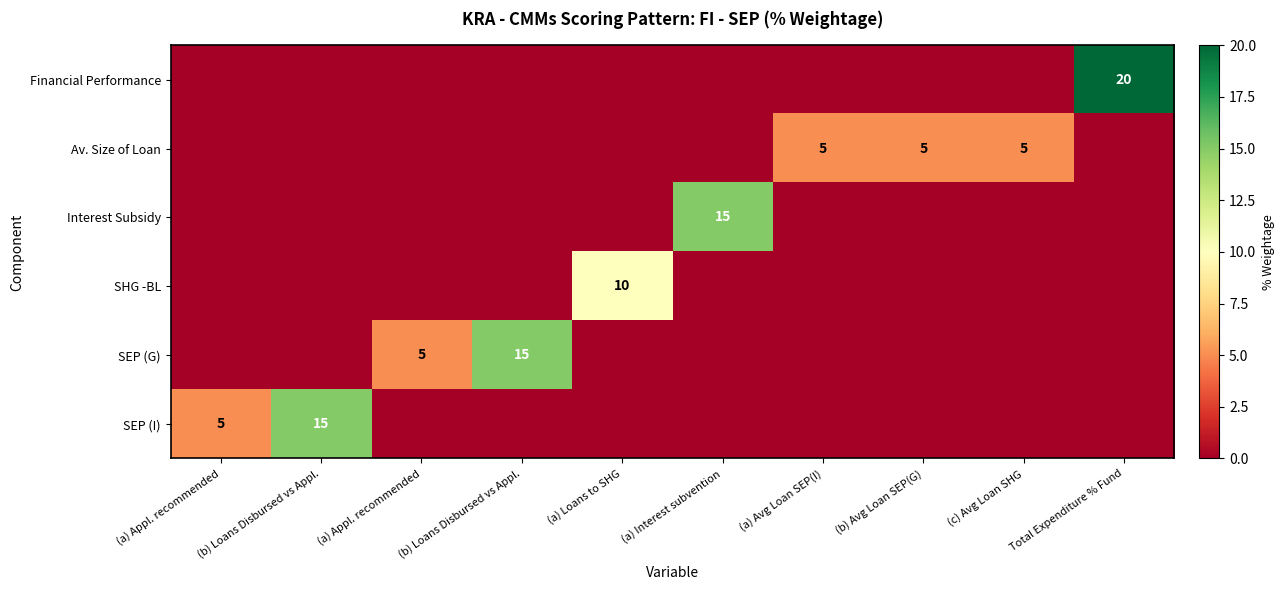

What is the difference between the maximum and minimum values in the Financial Performance series?

20